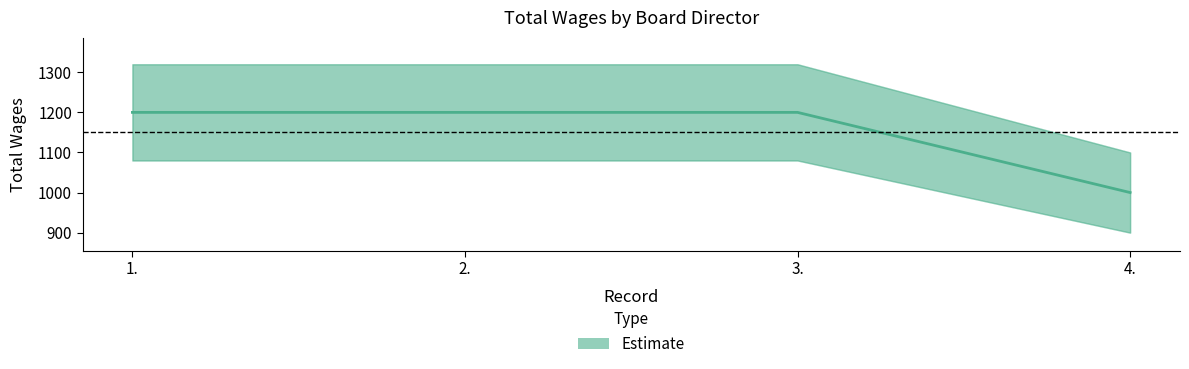

True or false: the data shows 391 at 3..

False